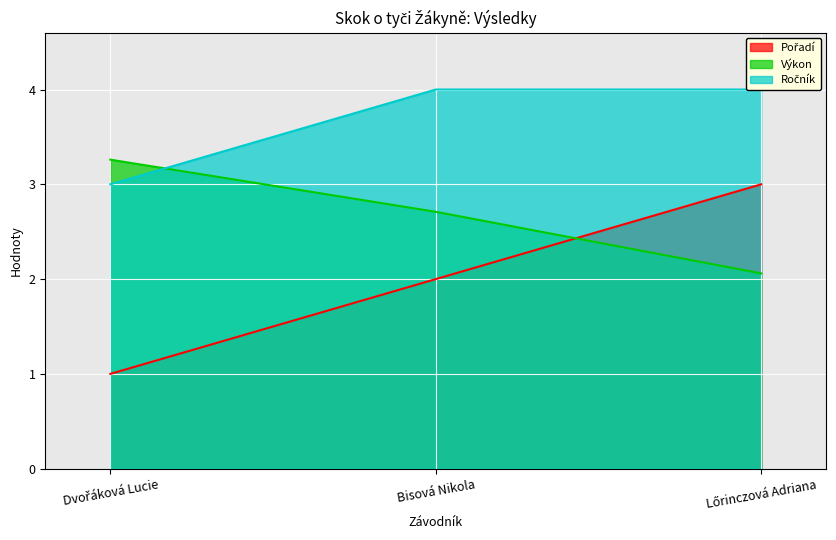

Read the Ročník value at Dvořáková Lucie.

3.0